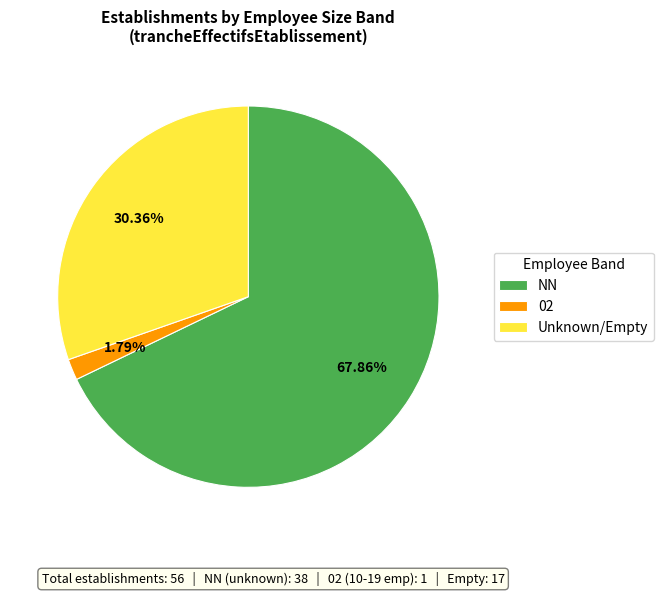

Is there a majority slice in this chart?

Yes